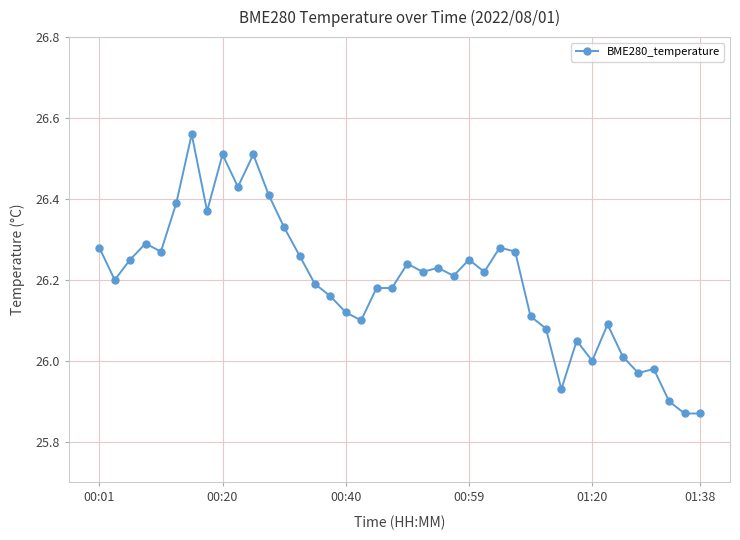

How many categories are shown in the chart?

40